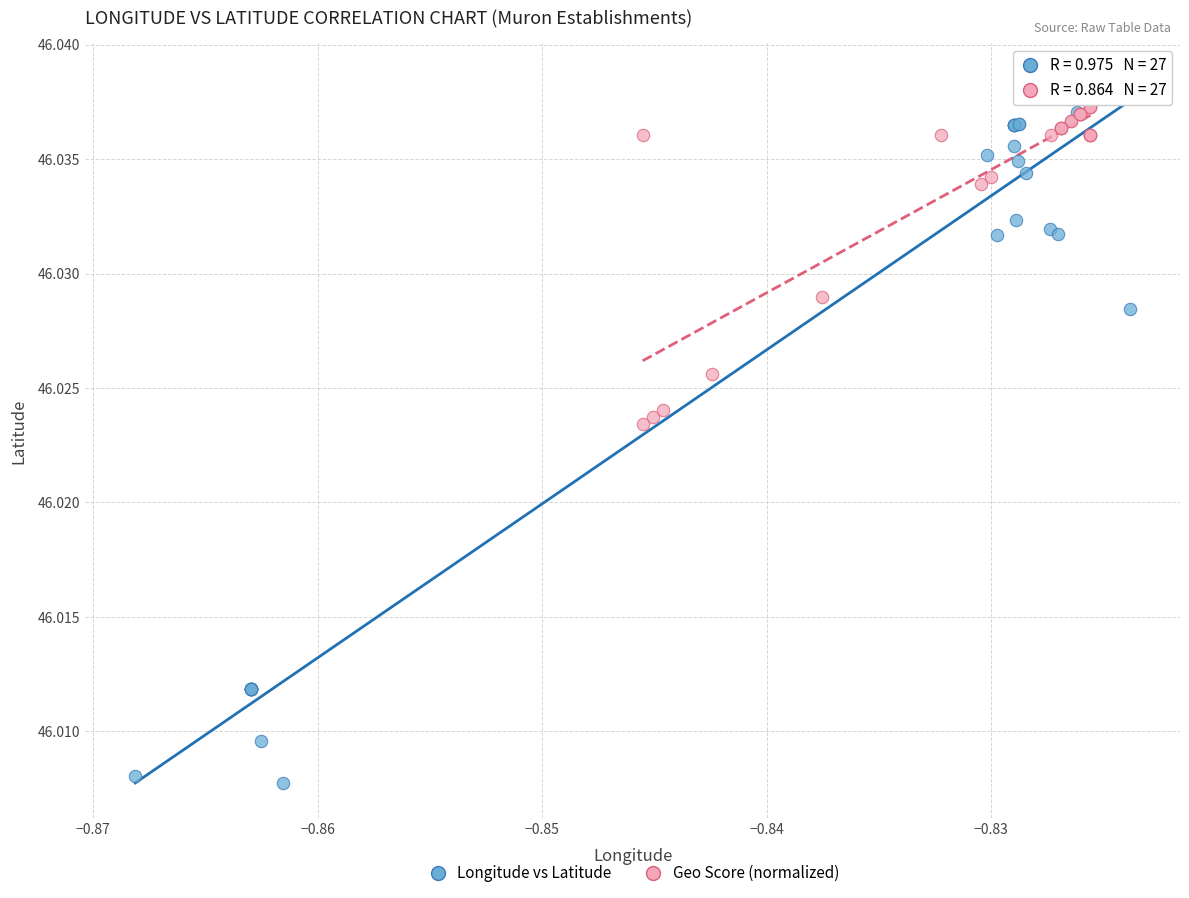

Which series contains the lowest Y value?

Longitude vs Latitude